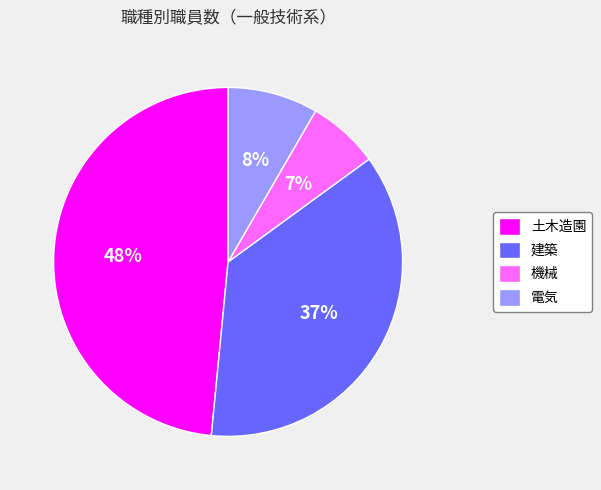

Count the number of slices in the pie.

4